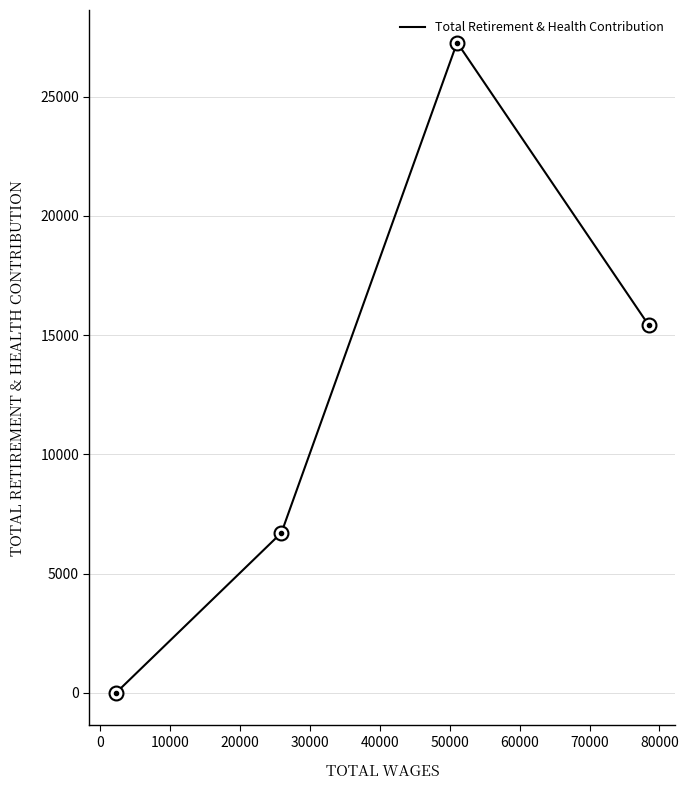

What is the greatest value displayed?

27275